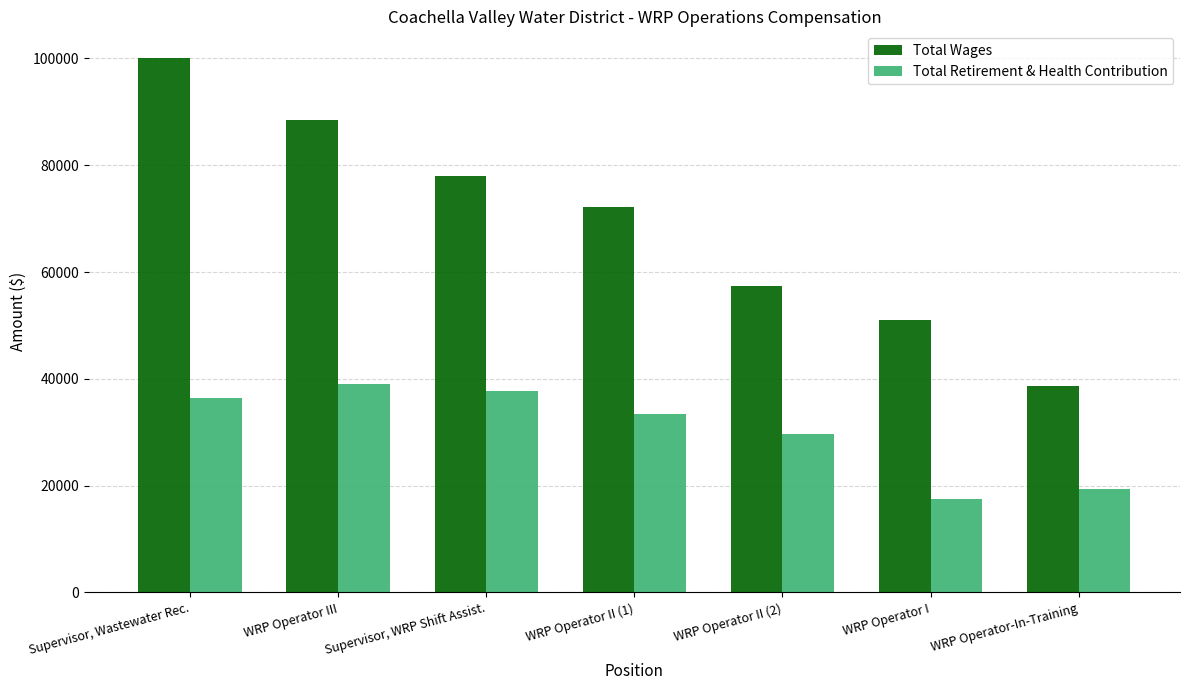

How many bars are there in total?

14